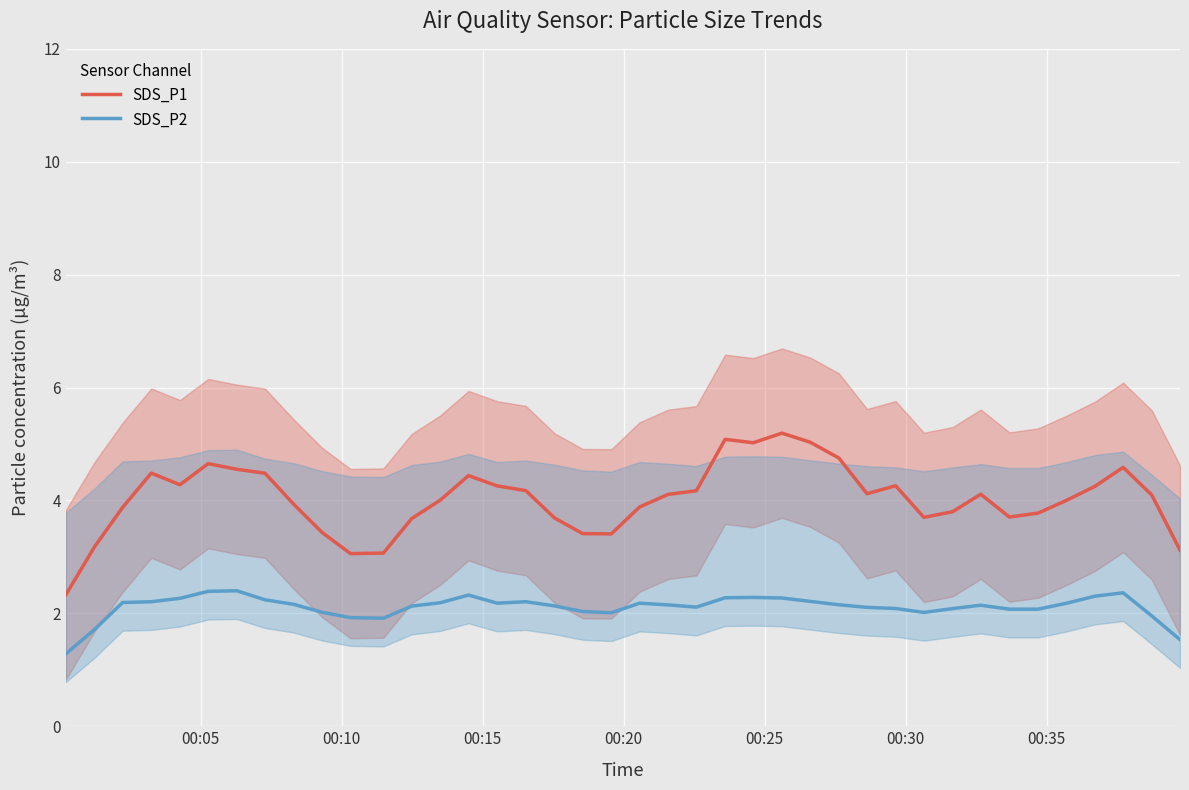

Which series has the largest total across all categories?

SDS_P1